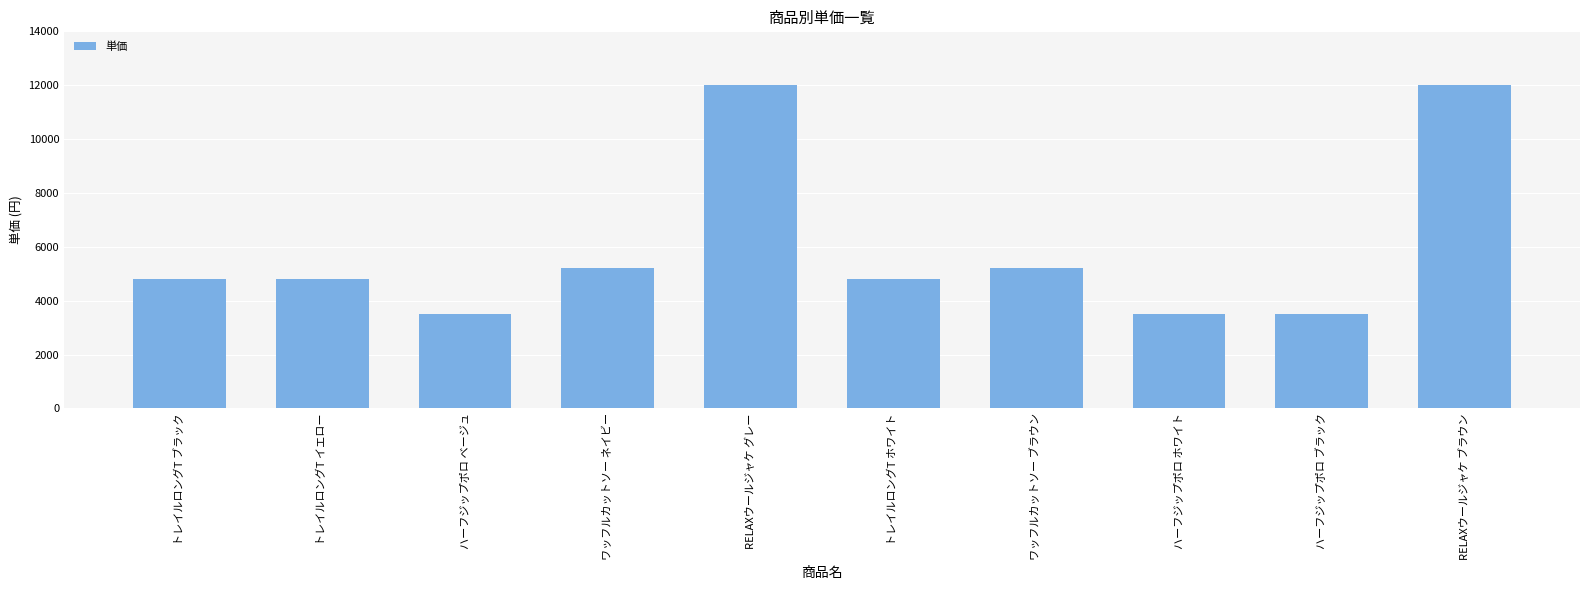

What is the label of the 9th bar from the left?

ハーフジップポロ ブラック